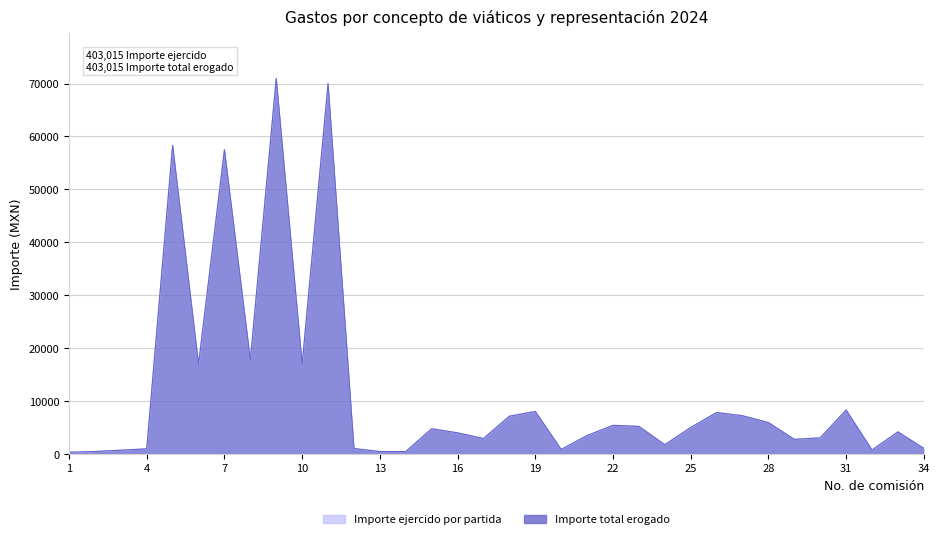

What is the value of the Importe total erogado point at the 29th from the left?

2785.7